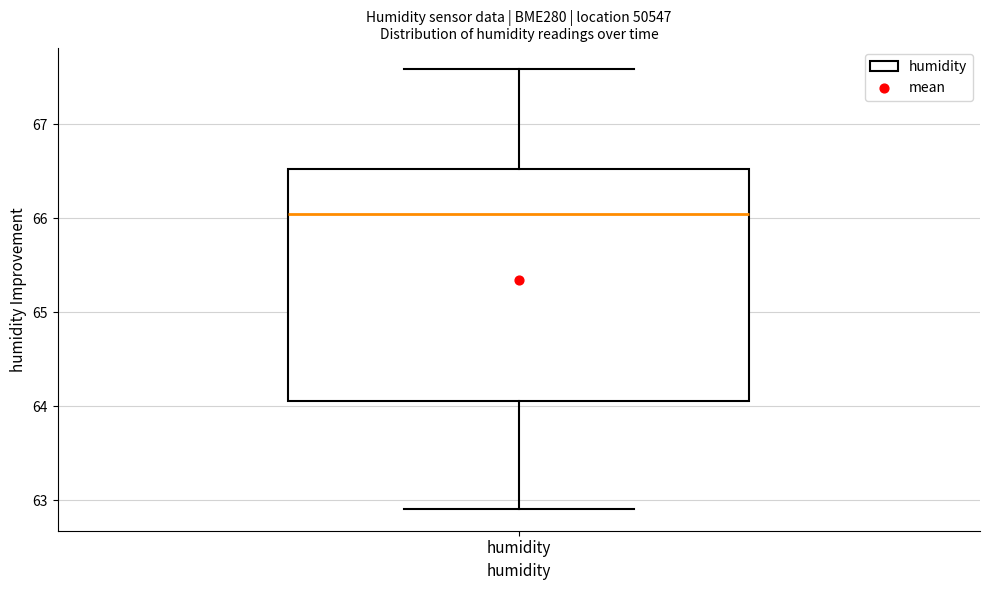

Transcribe this box plot: give where the median line is, the range the box spans, and where the two whiskers end, as read against the y-axis. The values are not printed on the chart, so give them approximately, as read against the axis.

median 66.0, box 64.1 to 66.5, whiskers 62.9 to 67.6